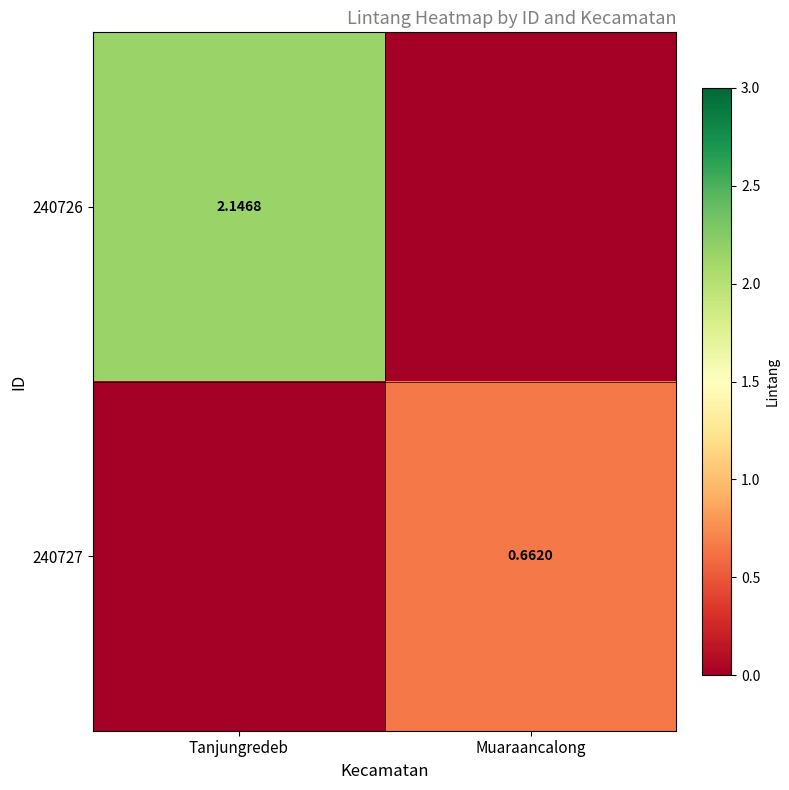

What is the greatest value displayed?

2.1